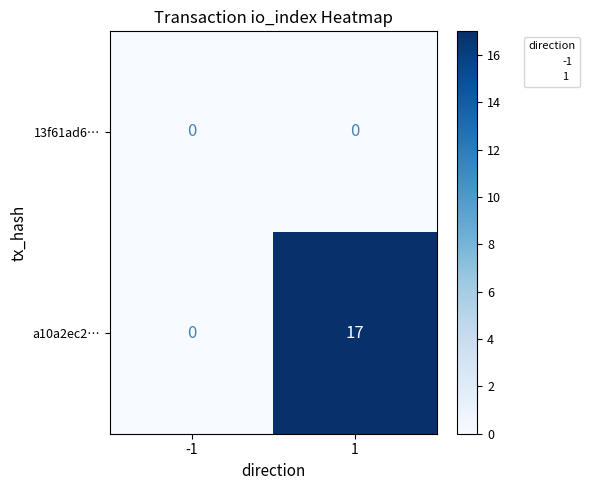

Rank the series by their average value, from lowest to highest.

13f61ad6…, a10a2ec2…